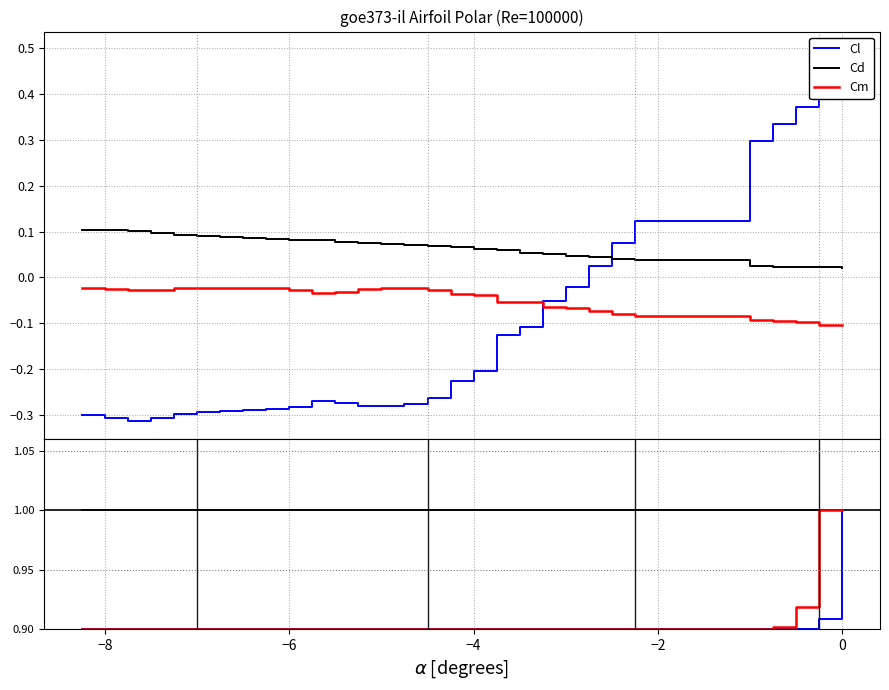

True or false: Cd and Cm cross at least once.

False